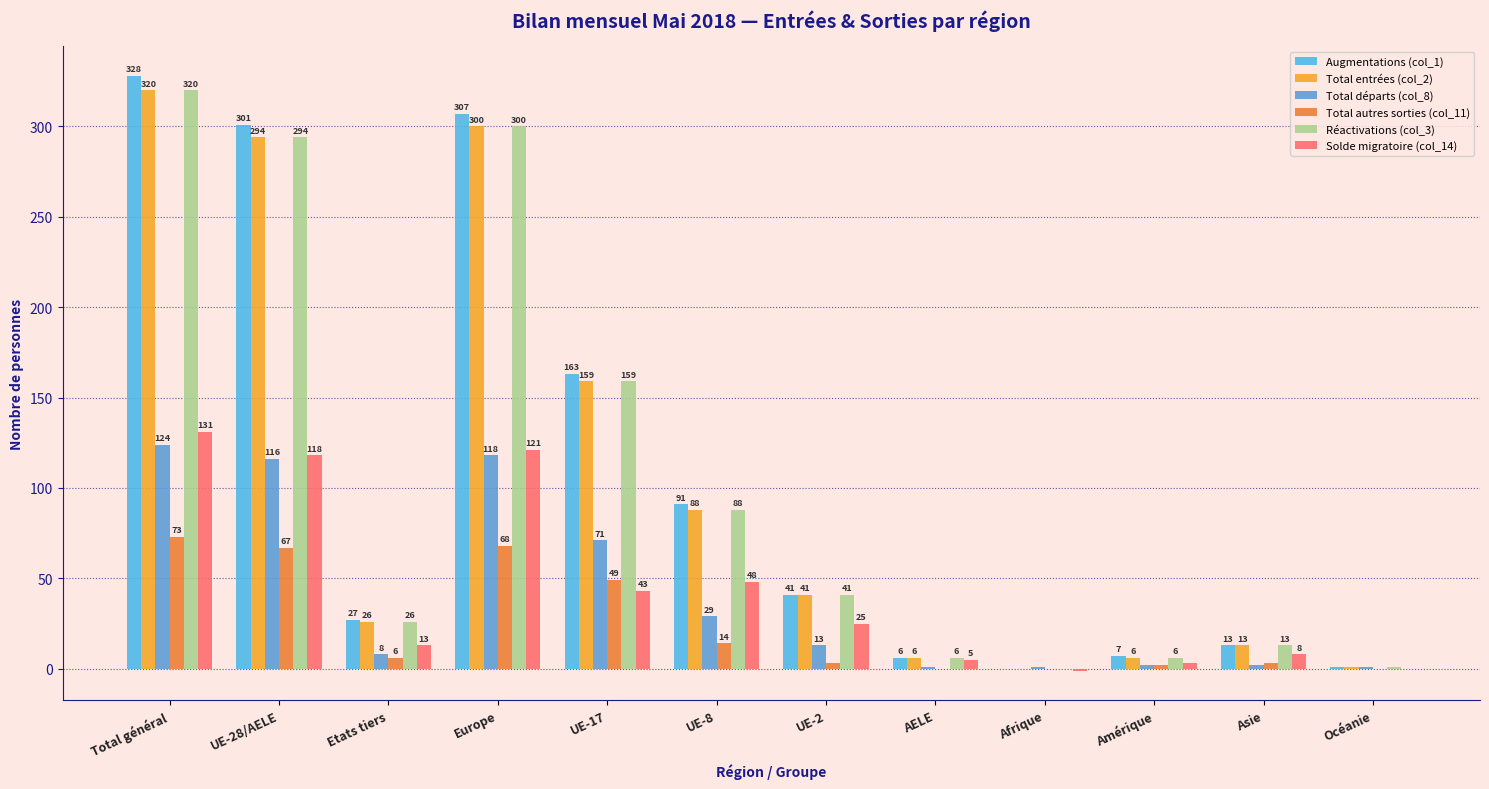

What is the difference between the maximum and minimum values in the Augmentations (col_1) series?

328